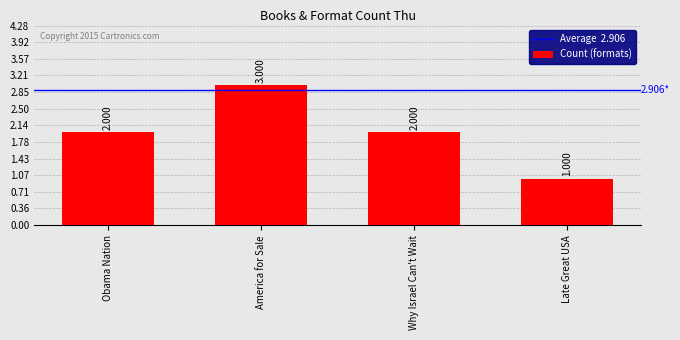

Which label corresponds to the smallest value in the chart?

Late Great USA